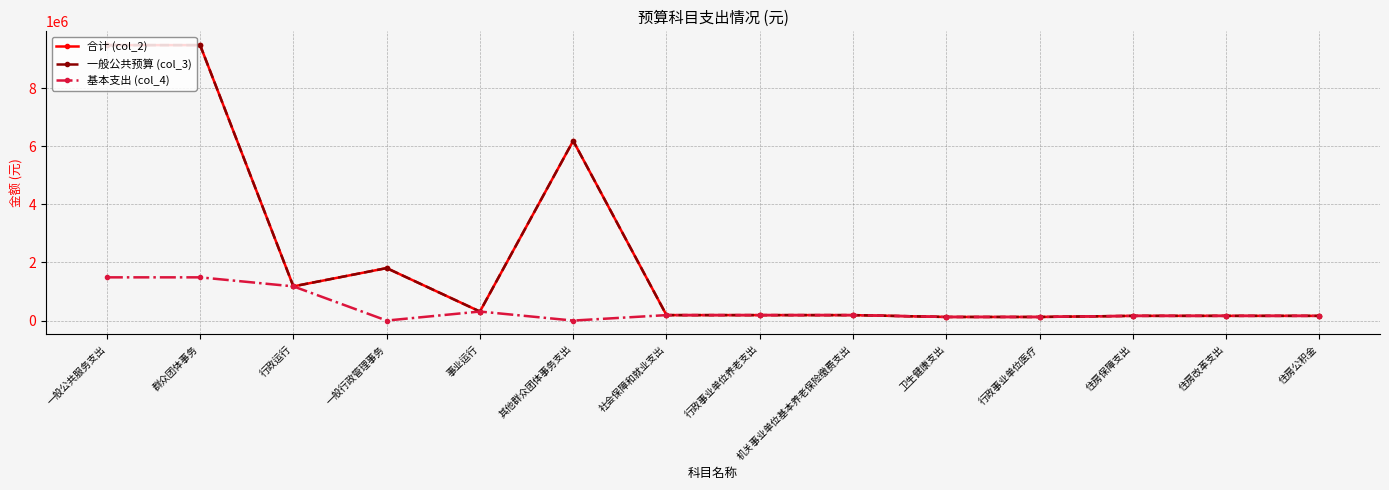

What is the difference between the 一般公共预算 (col_3) values at 住房改革支出 and 卫生健康支出?

37620.9